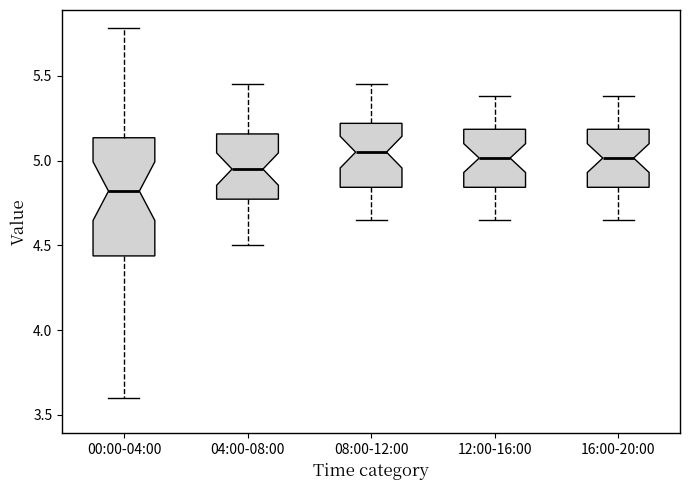

Comparing the boxes themselves (not the whiskers), which one is the tallest?

00:00-04:00